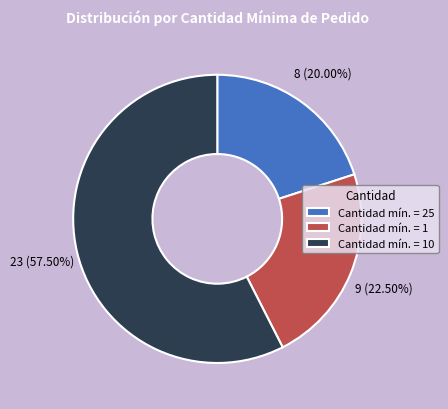

Rank the categories by value from highest to lowest.

Cantidad mín. = 10, Cantidad mín. = 1, Cantidad mín. = 25